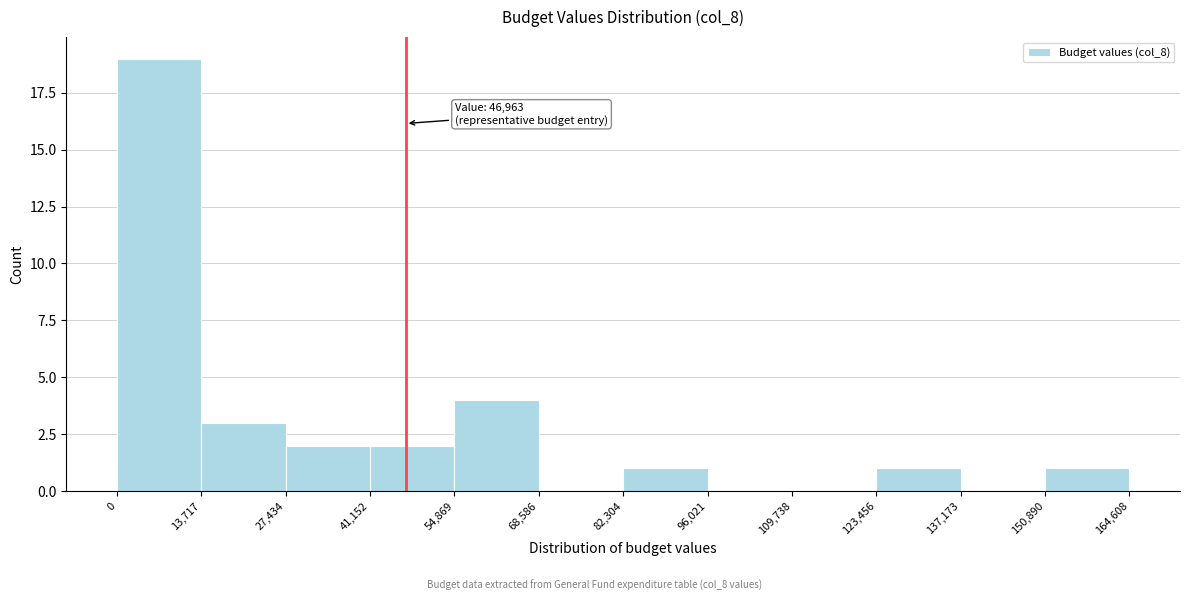

Which range on the x-axis has the tallest bar?

0 to 13,717